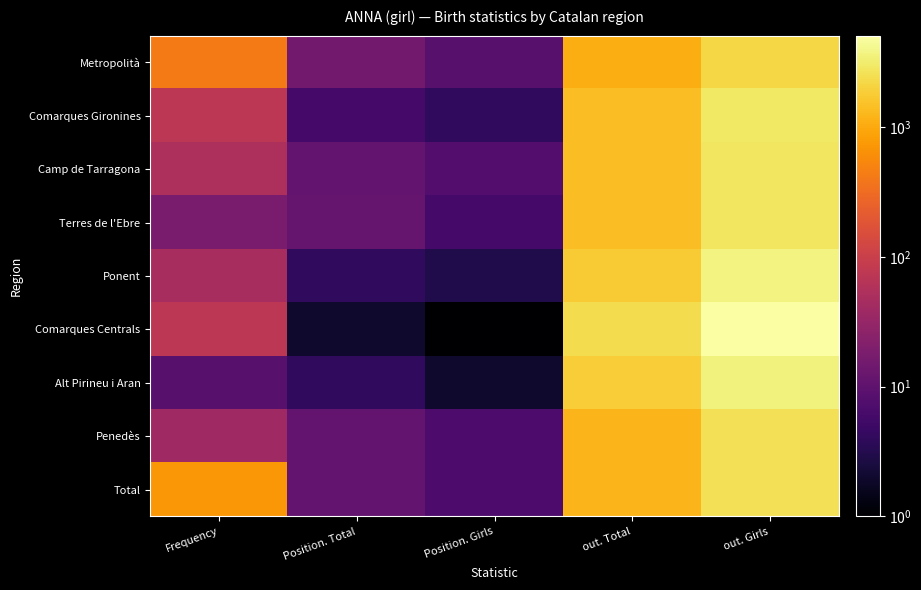

Which series has the widest spread of values?

Comarques Centrals